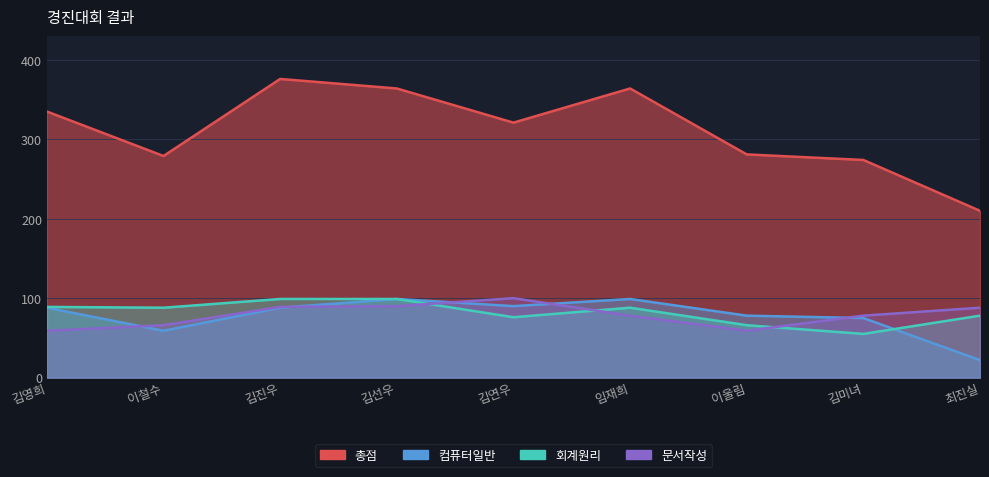

What is the total value across all series at 임재희?

629